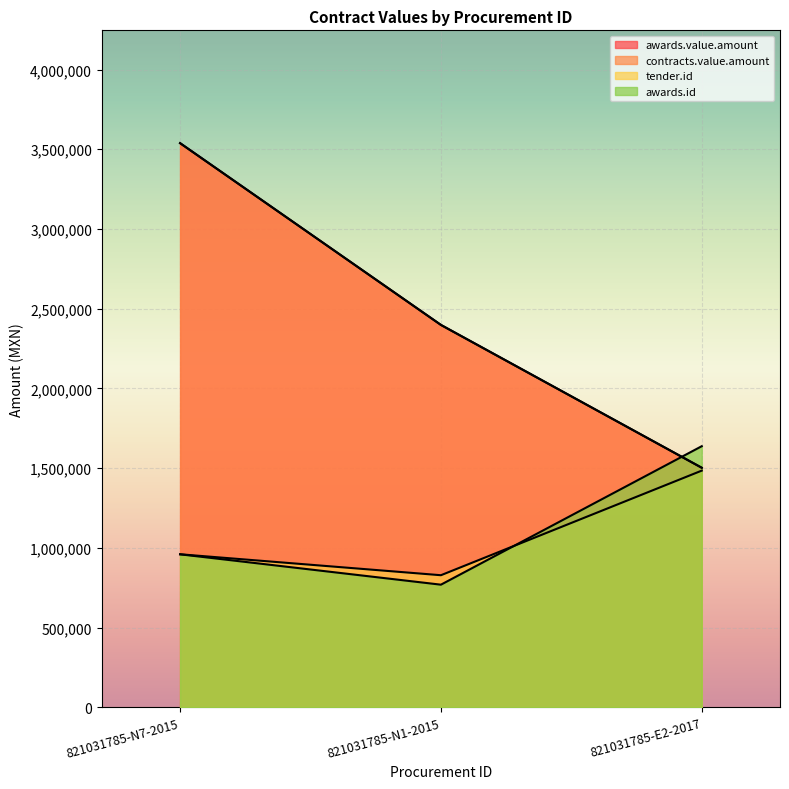

What is the total value across all series at 821031785-E2-2017?

6125902.8